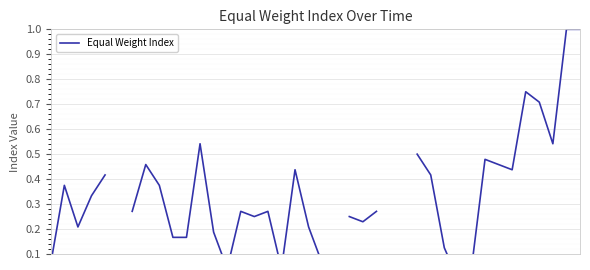

Which has a higher value, 25 or 30?

30